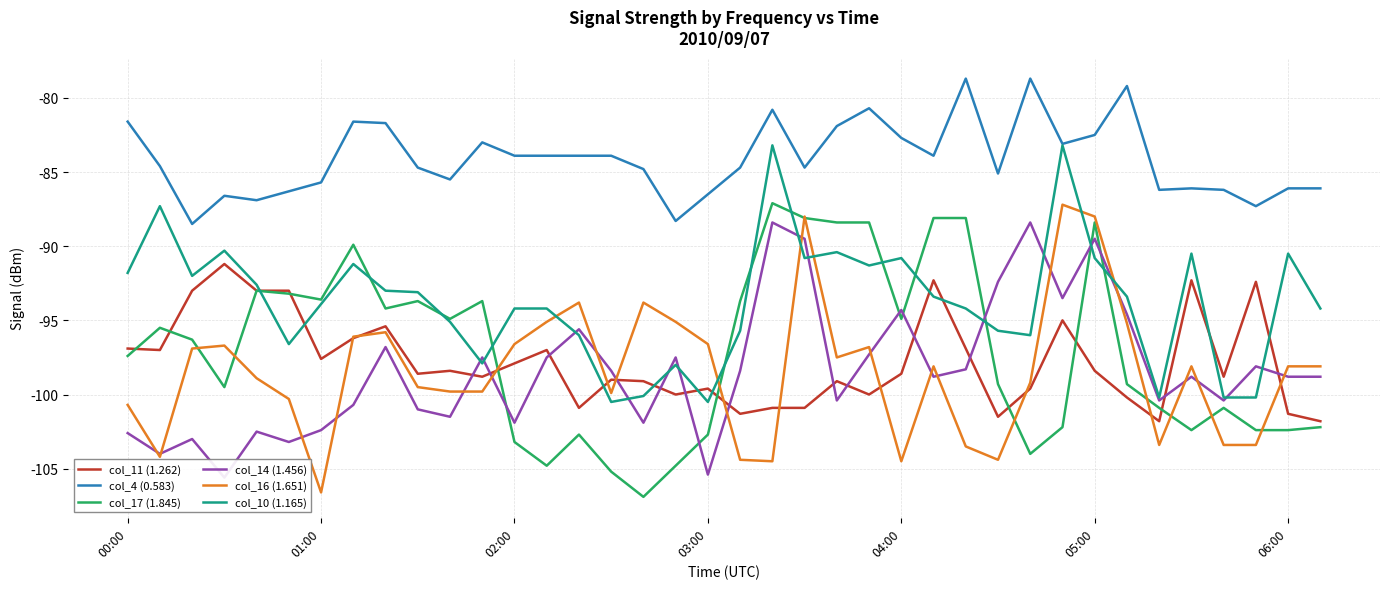

The col_16 (1.651) series shows -97.5 at 22. True or false?

True